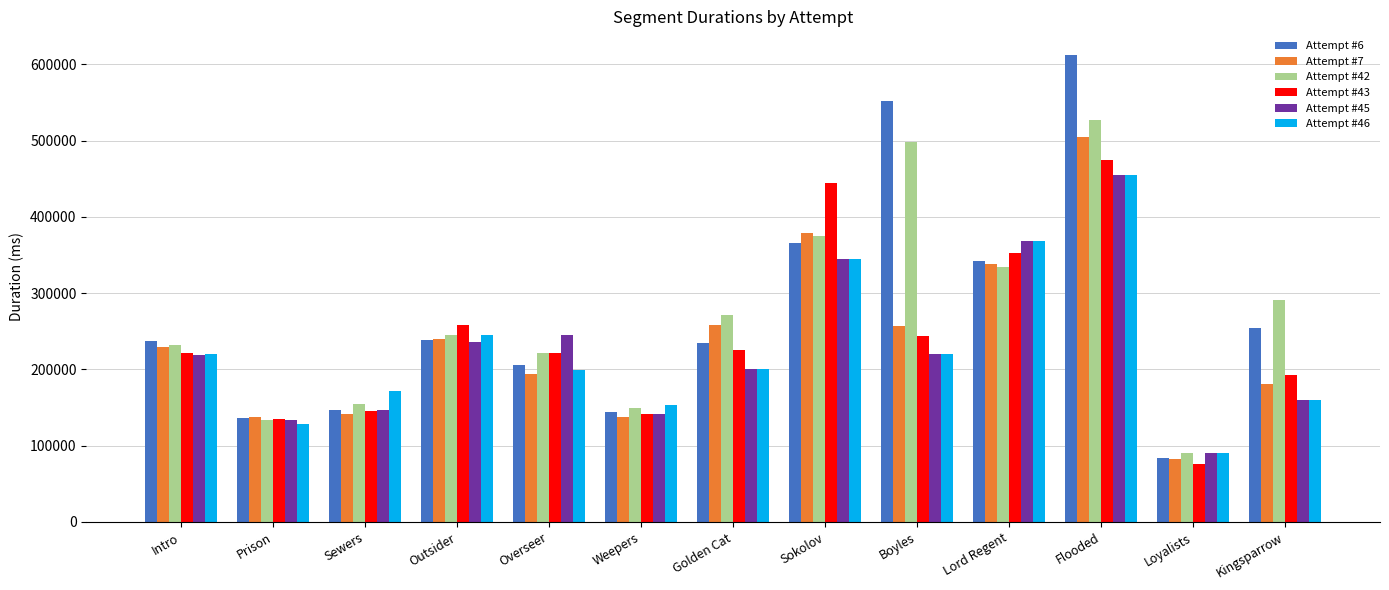

What is the lowest value of the Attempt #7 series?

82066